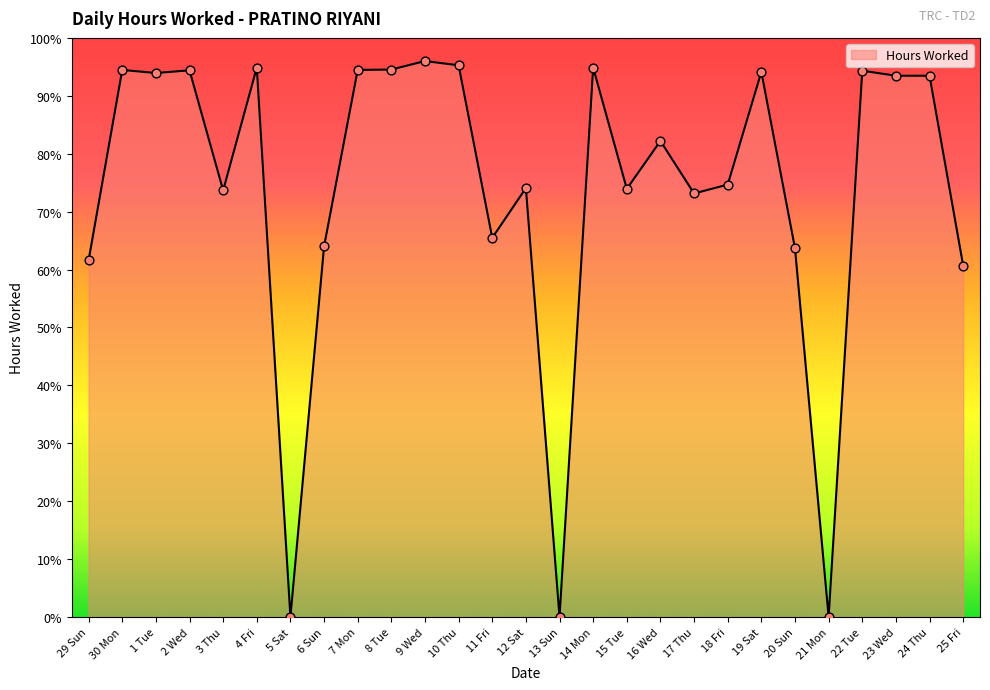

What is the change in value from 9 Wed to 19 Sat?

-1.9